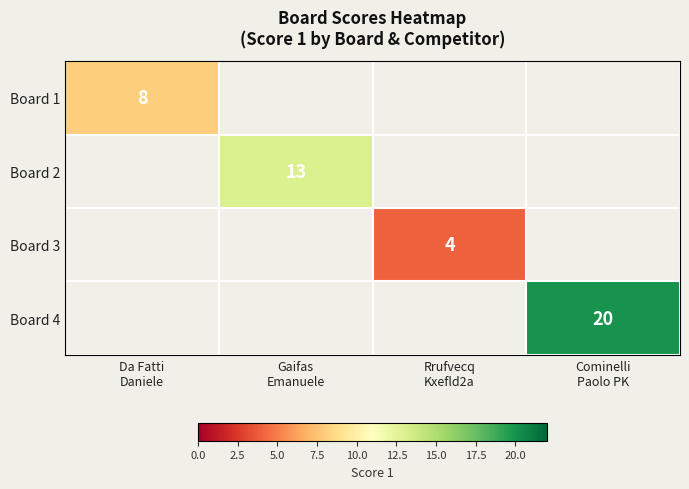

What is the smallest value displayed?

4.0